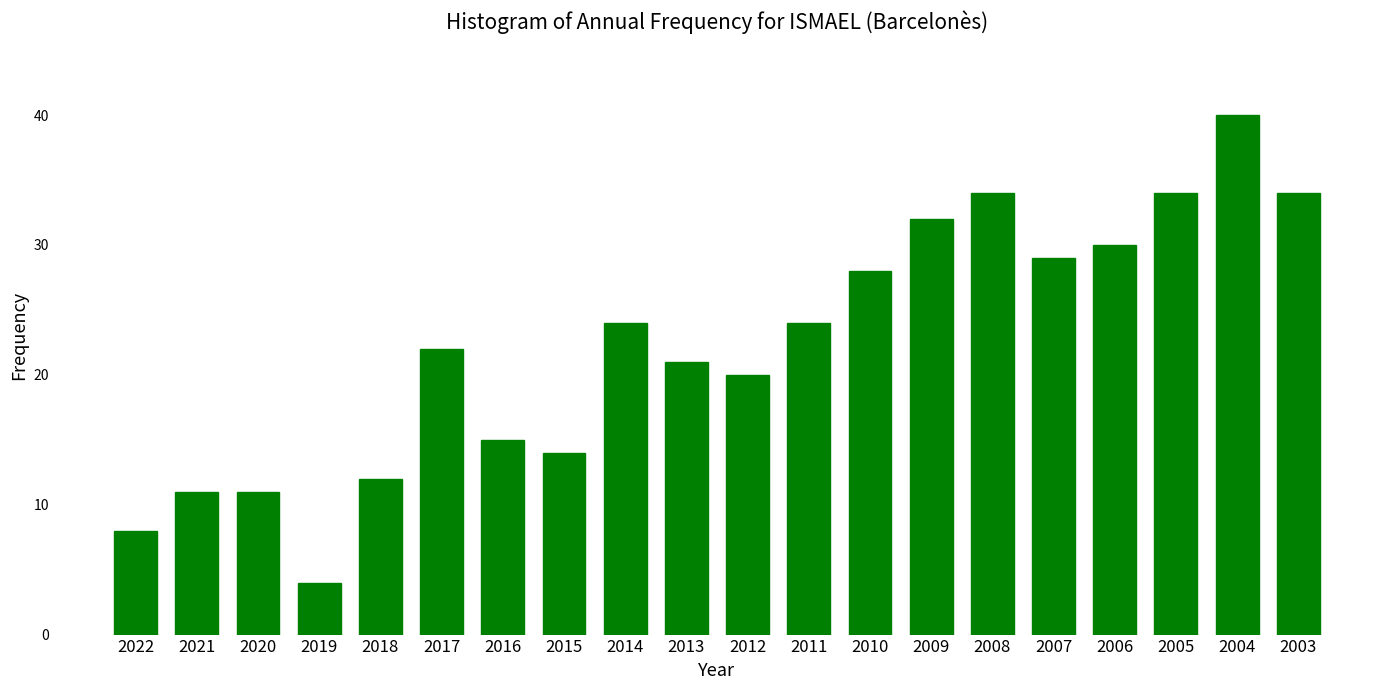

How many bars are there in total?

20